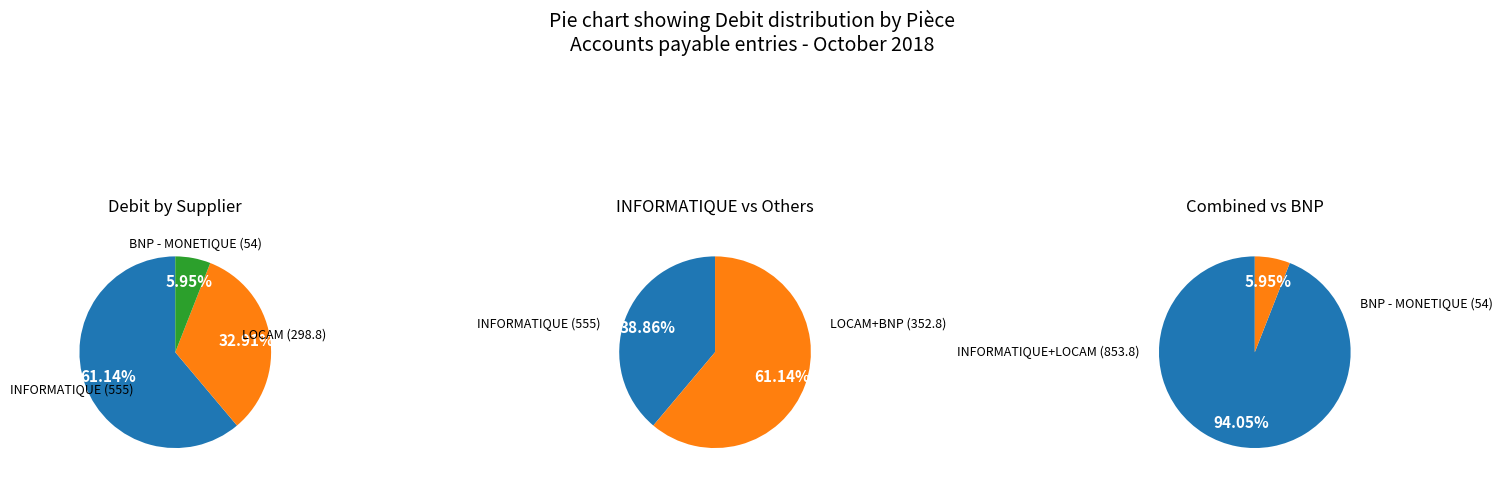

Rank the categories by value from lowest to highest.

BNP - MONETIQUE, LOCAM, INFORMATIQUE